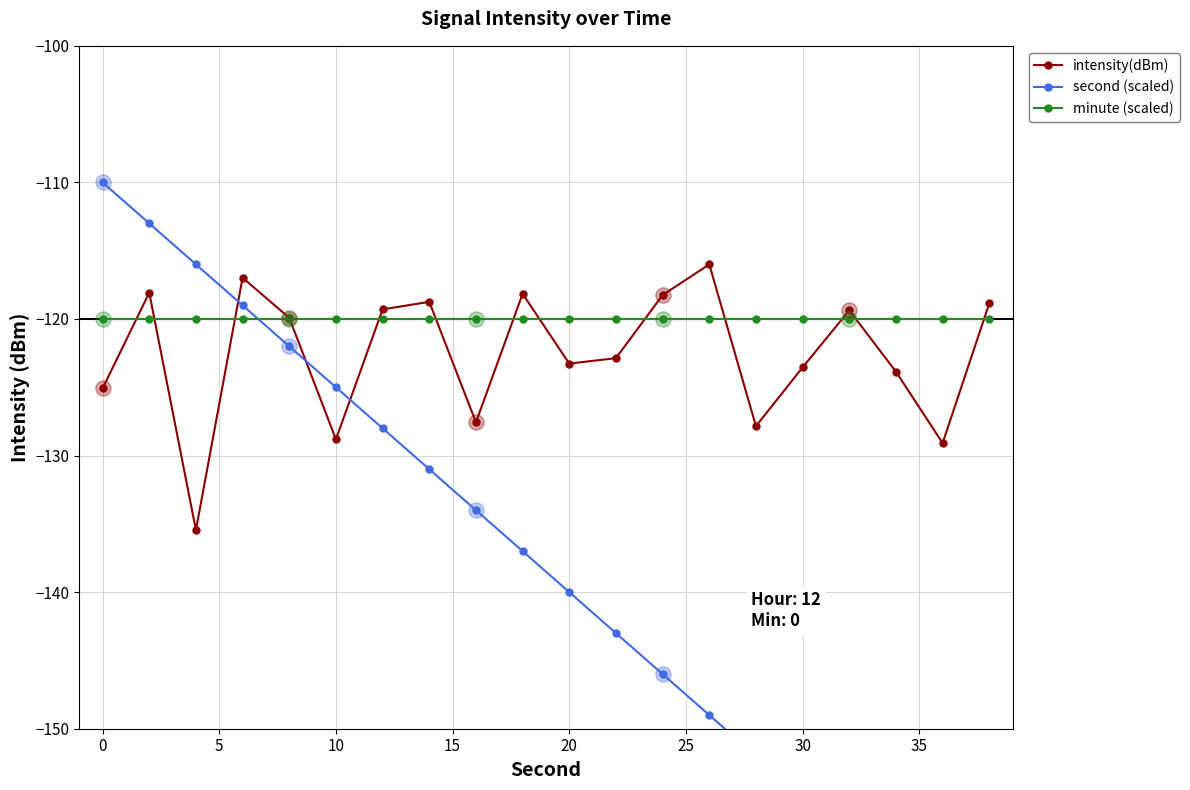

Is the value of intensity(dBm) at 25 greater than the value of minute (scaled) at 15?

Yes